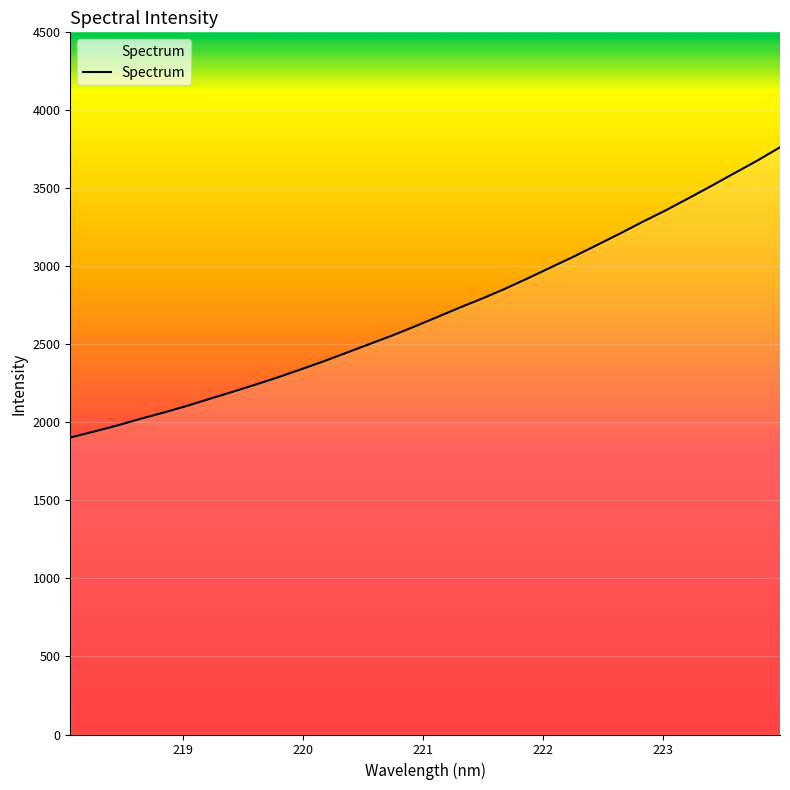

What is the minimum value shown in the chart?

1903.1